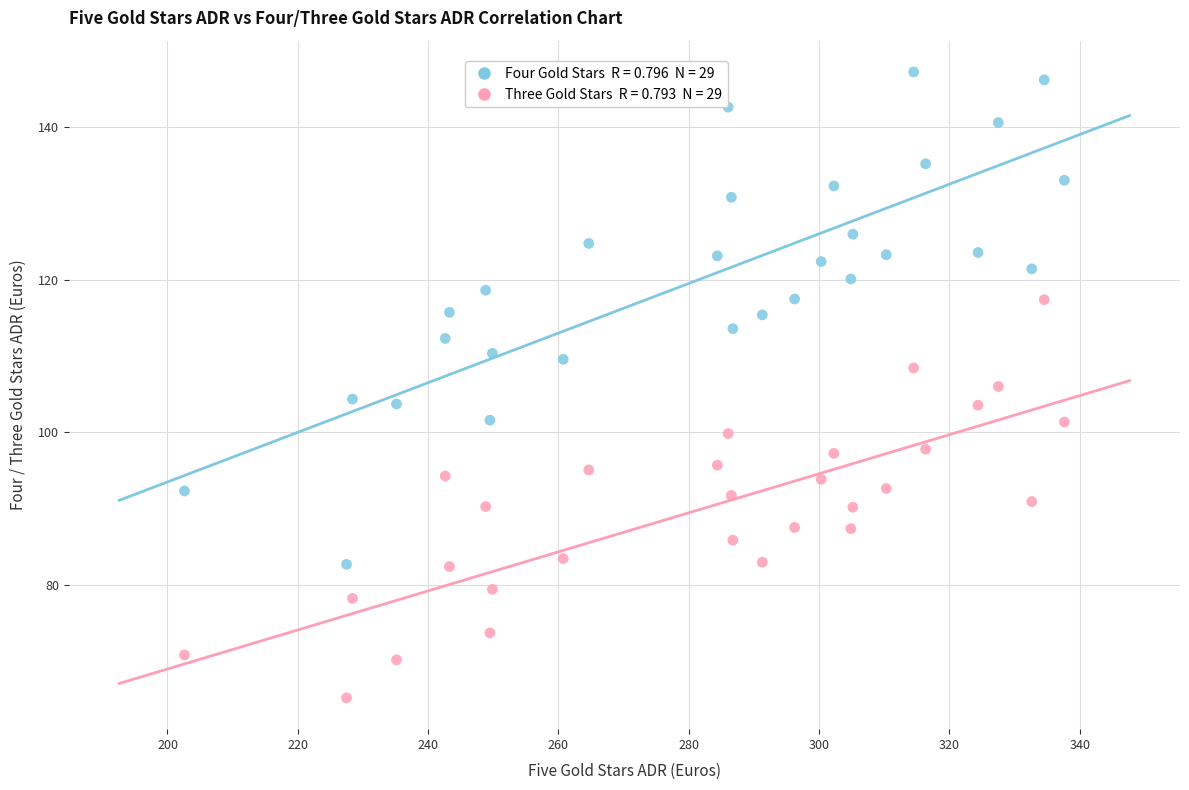

Across all data points, what is the range of Y values (max minus min)?

82.1